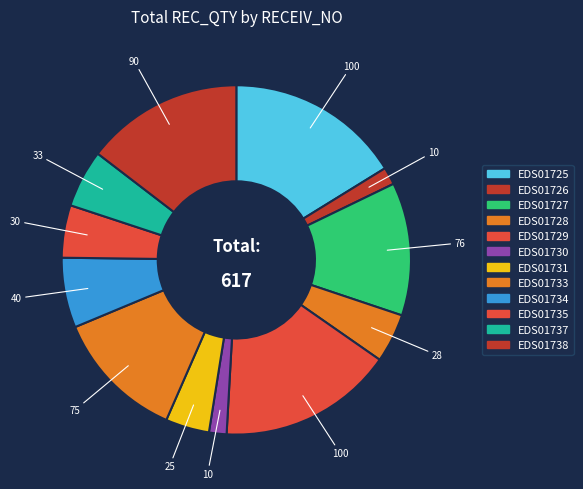

Approximately how many times larger is the value at EDS01738 compared to EDS01731?

3.6